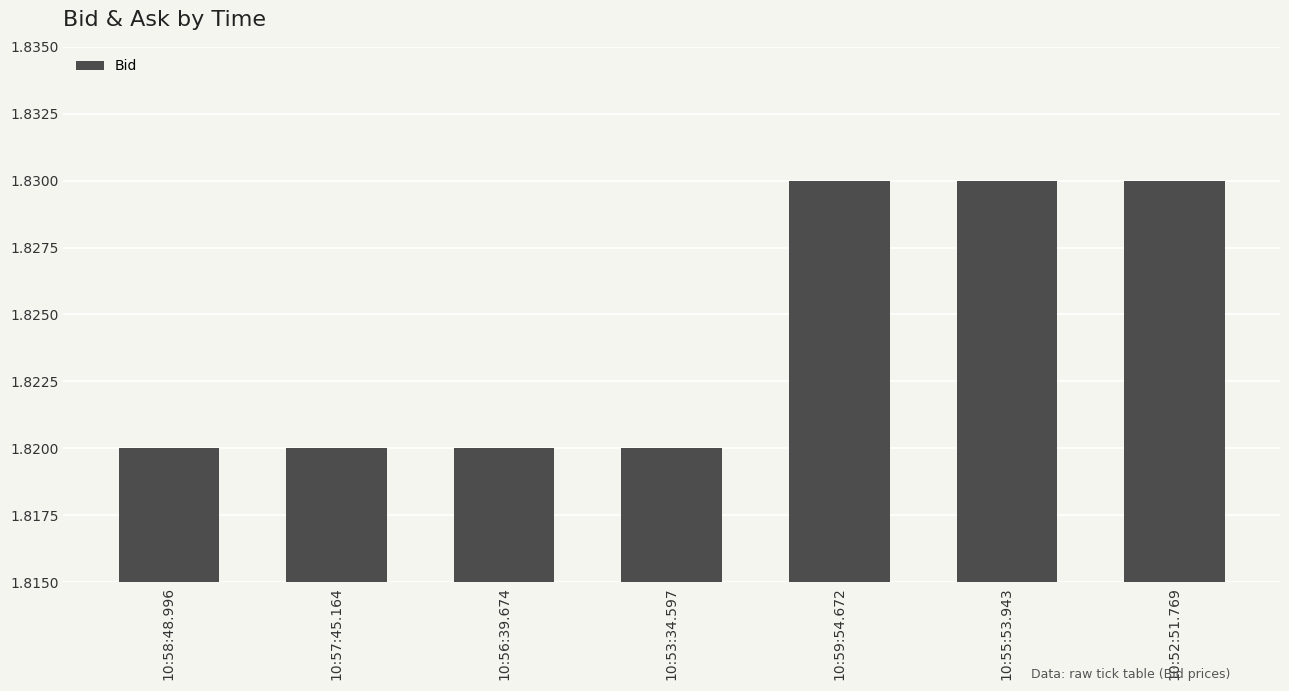

Is it true that the value at 10:57:45.164 is 2.8?

False